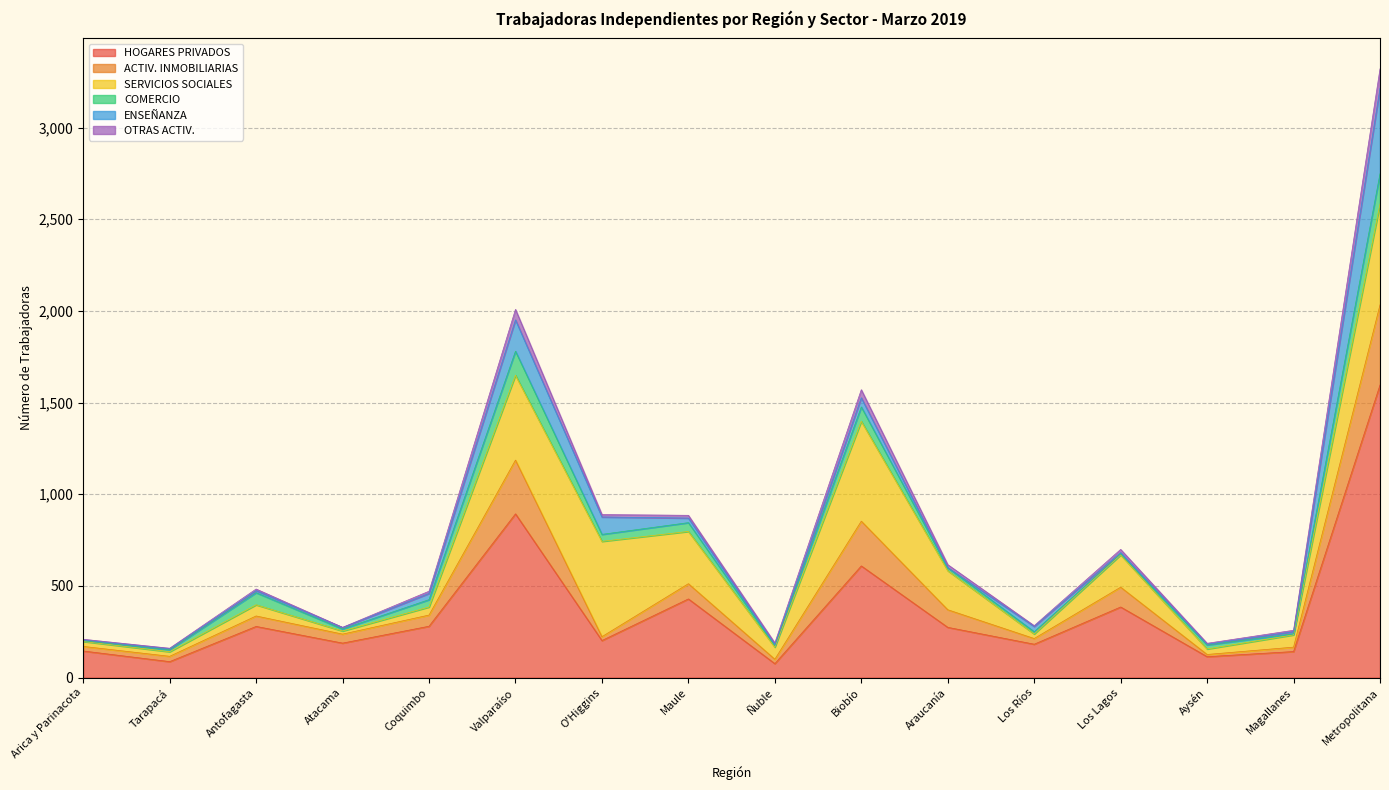

True or false: ACTIV. INMOBILIARIAS and HOGARES PRIVADOS cross at least once.

False